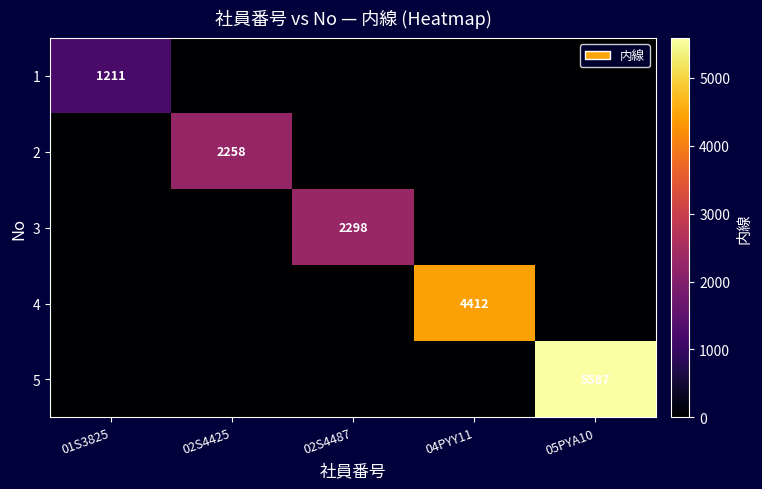

How many data points does each series have?

5